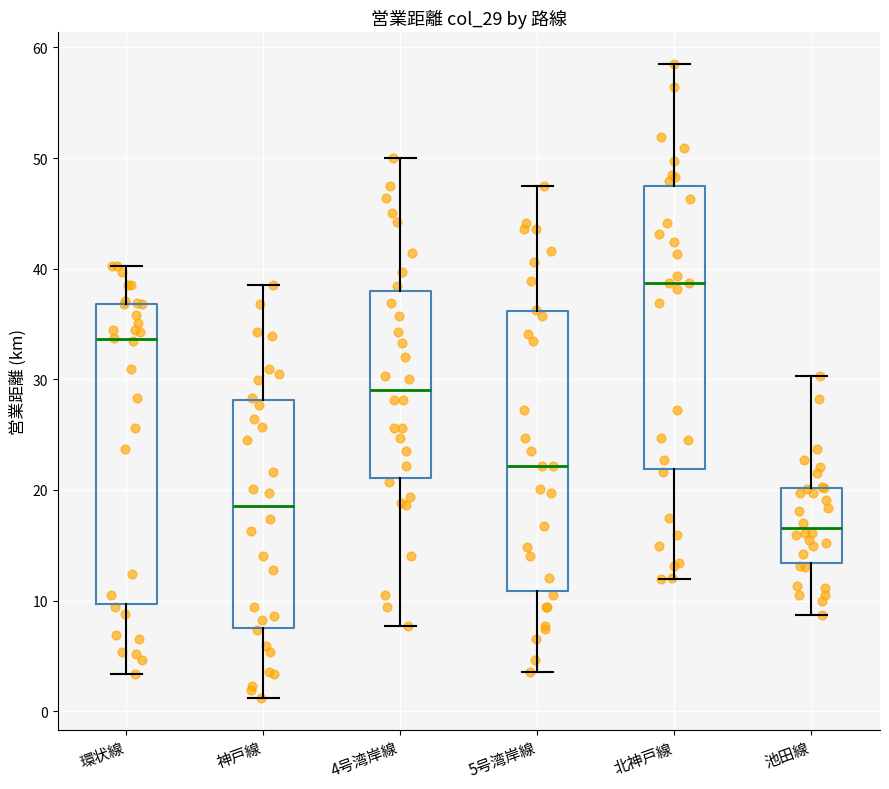

Where is the lower edge of the box for 神戸線 on the y-axis? The values are not printed on the chart, so give them approximately, as read against the axis.

8